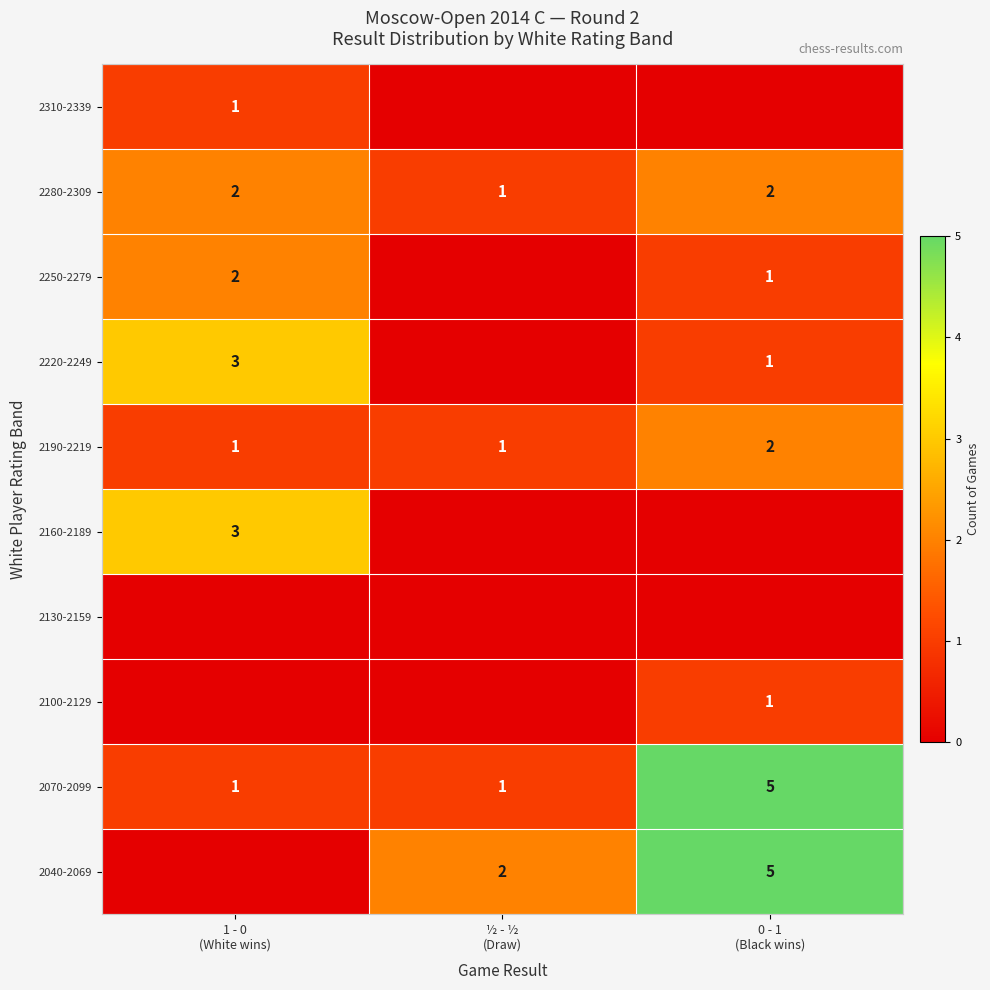

How many distinct data groups are displayed?

10